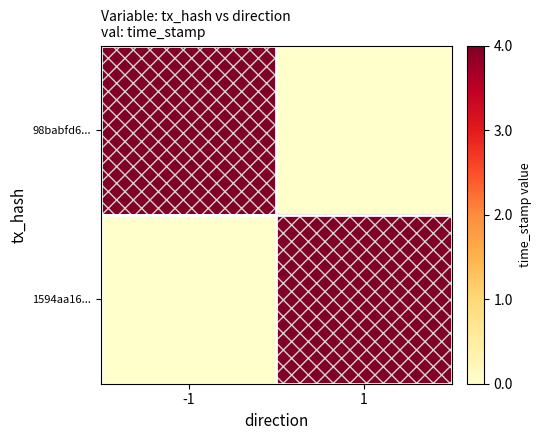

List the series in order of their peak value, highest first.

98babfd6..., 1594aa16...